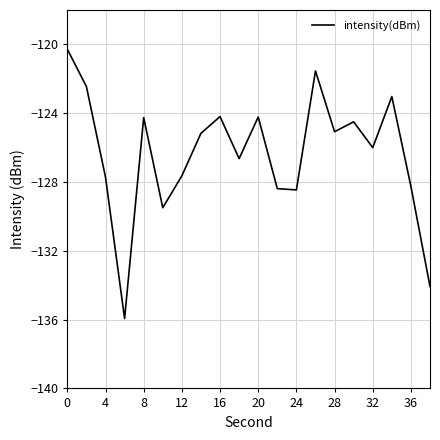

What is the smallest value displayed?

-135.9